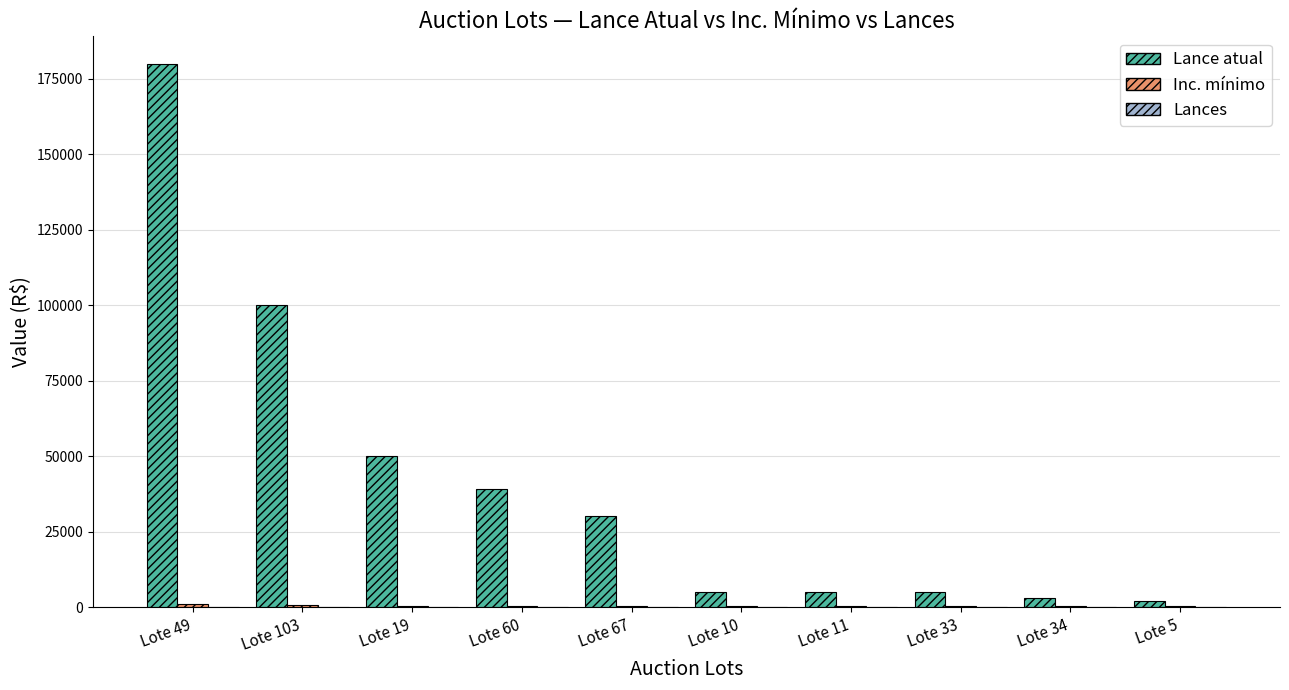

Between Lote 67 and Lote 5, which series saw the biggest shift?

Lance atual